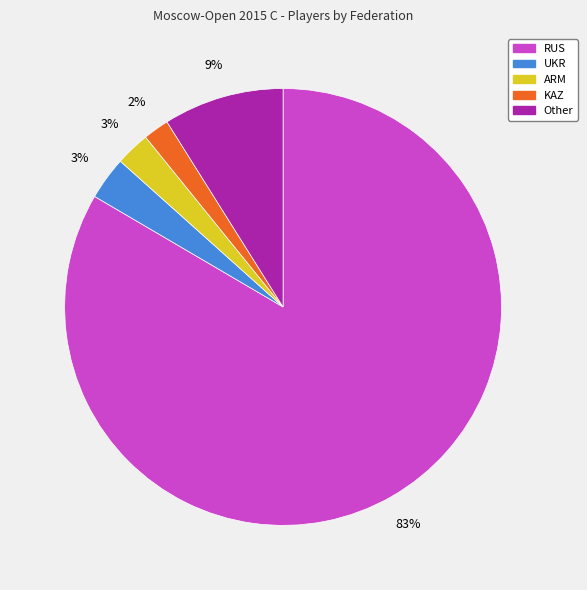

True or false: ARM accounts for 11% of the total.

False